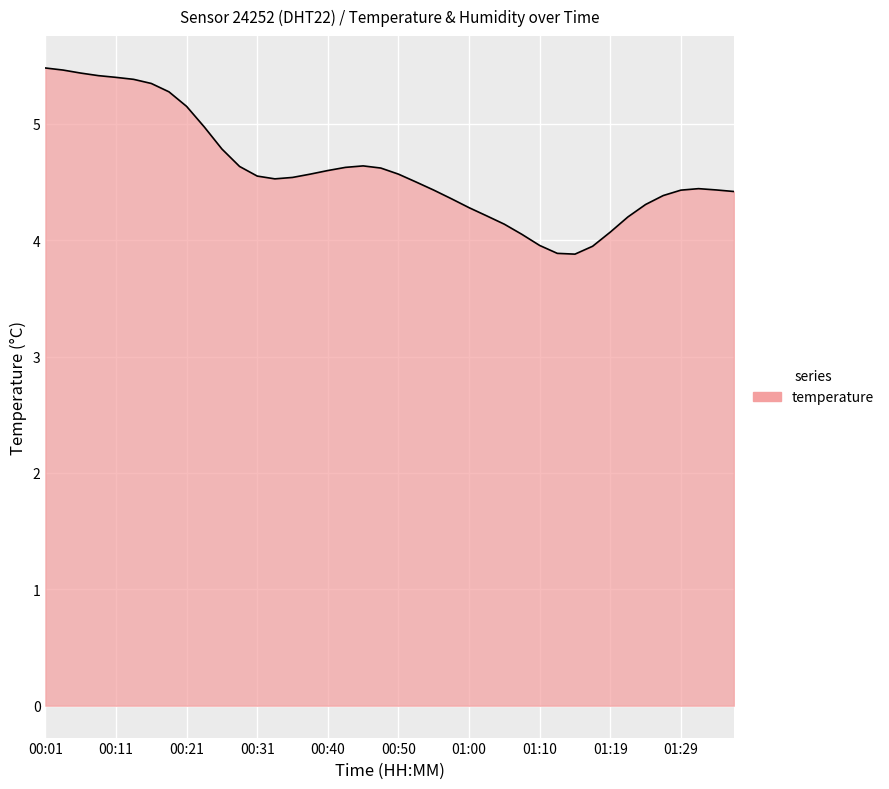

What is the smallest value displayed?

3.9